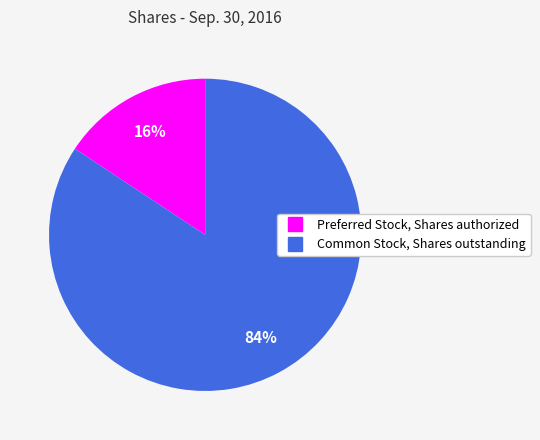

Rank the categories by value from lowest to highest.

Preferred Stock, Shares authorized, Common Stock, Shares outstanding